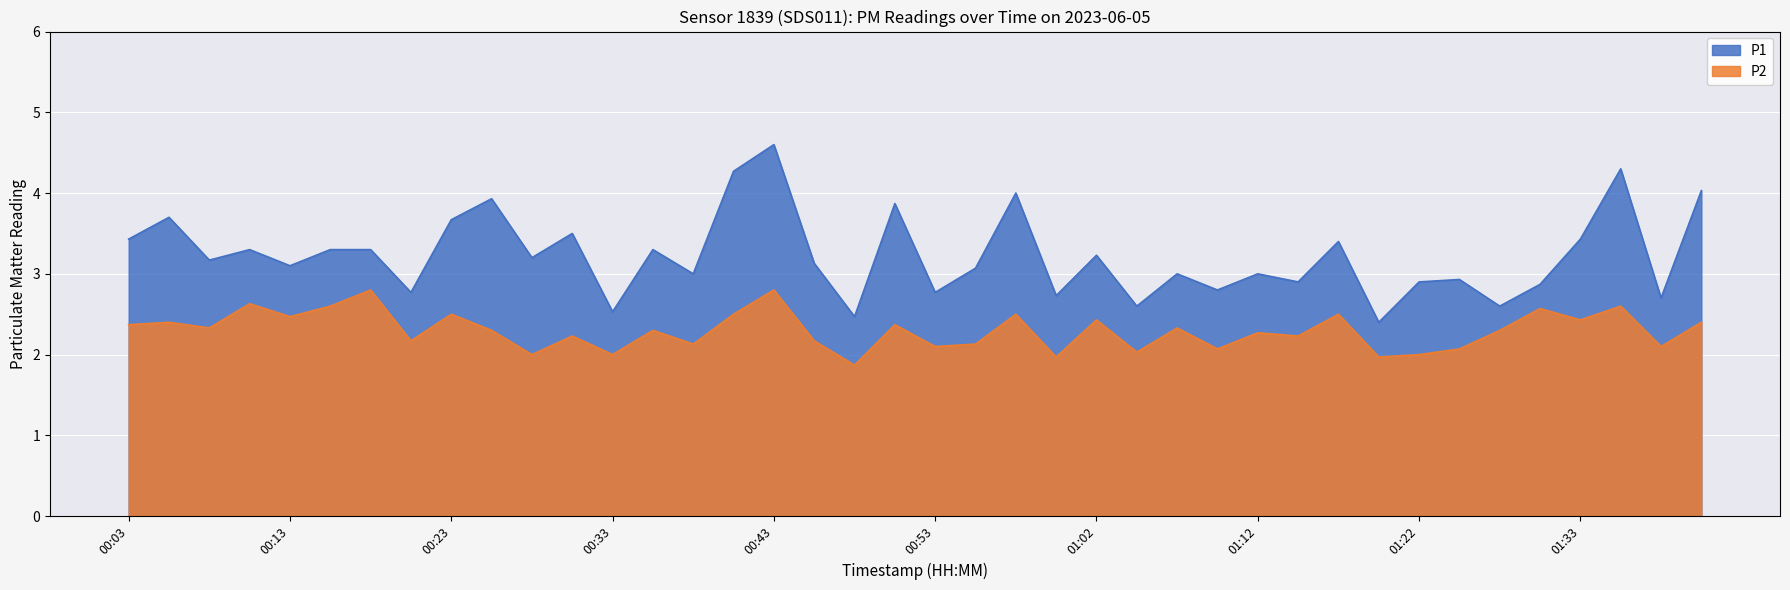

True or false: P2 and P1 intersect in this chart.

False